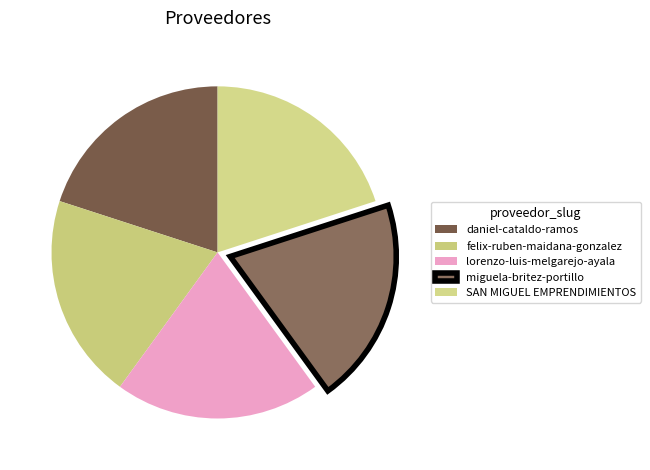

How many slices are in this pie chart?

5